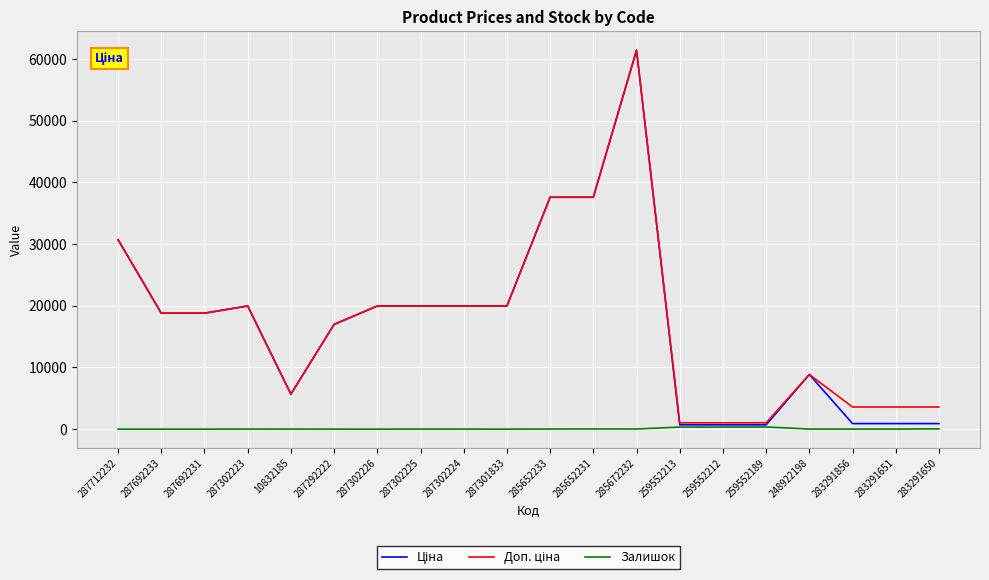

At which category is the sum across all series the highest?

285672232